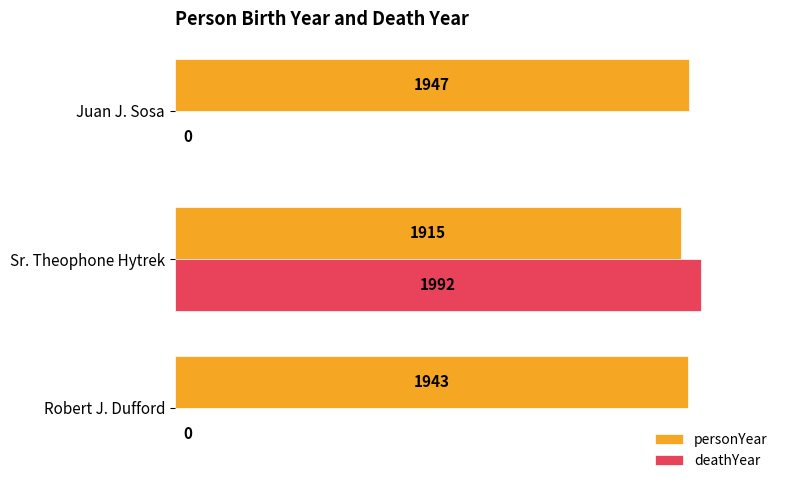

What is the total value across all series at Juan J. Sosa?

1947